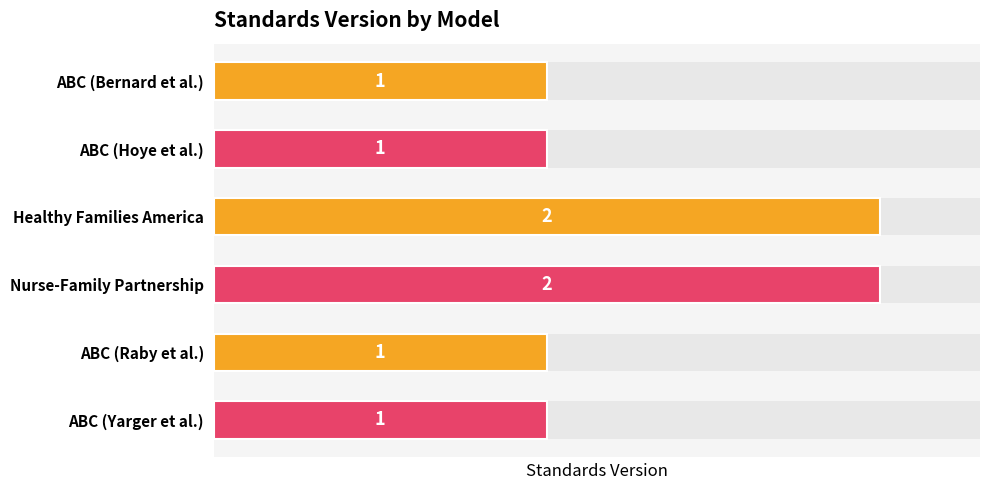

What is the average value?

1